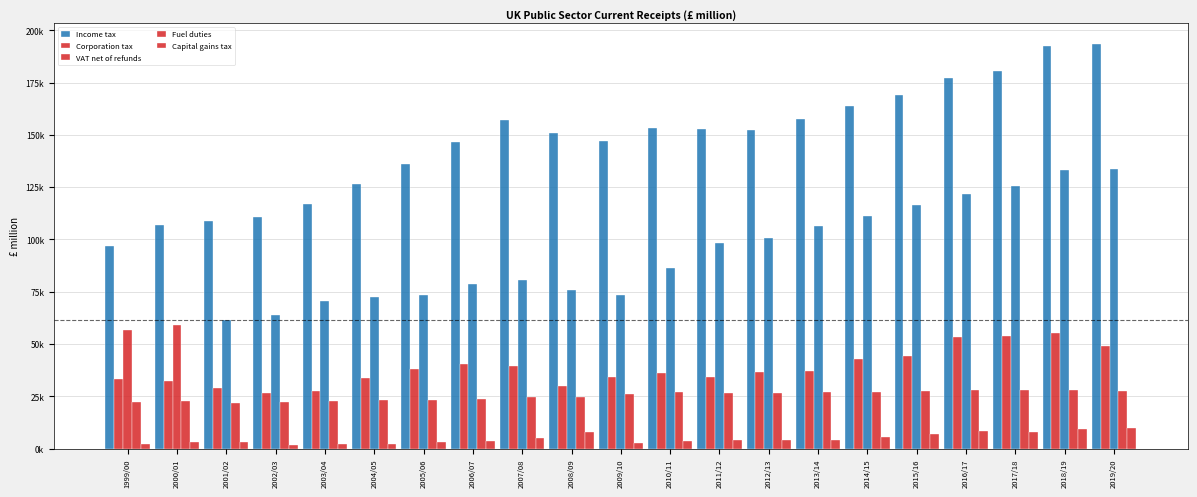

Does the chart contain any negative values?

No